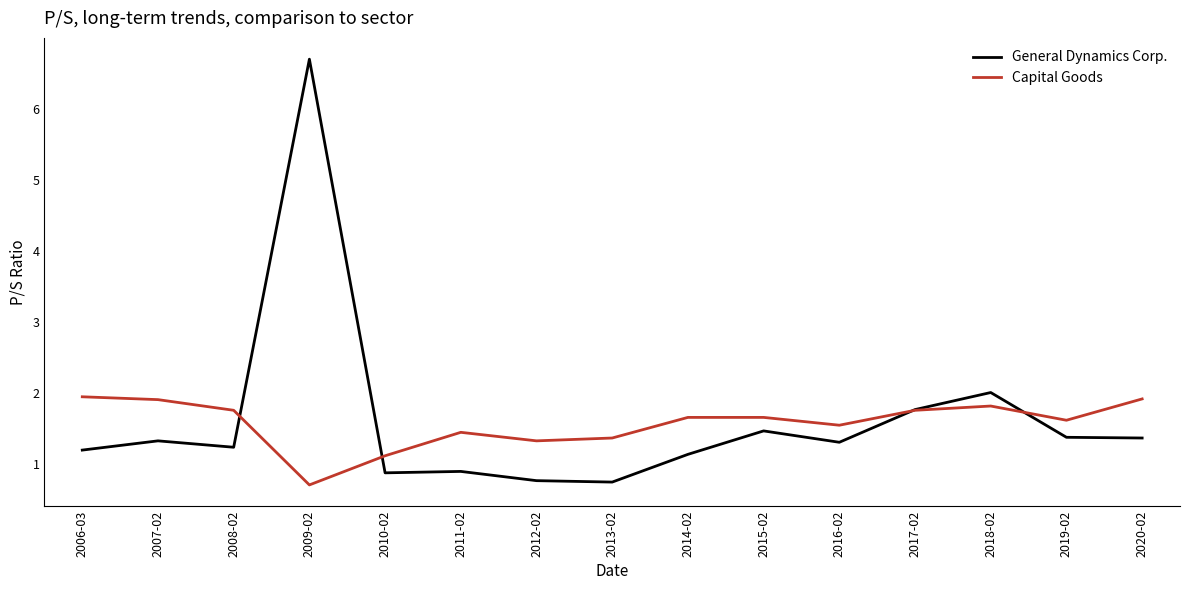

Where do General Dynamics Corp. and Capital Goods first cross each other?

2008-02 and 2009-02